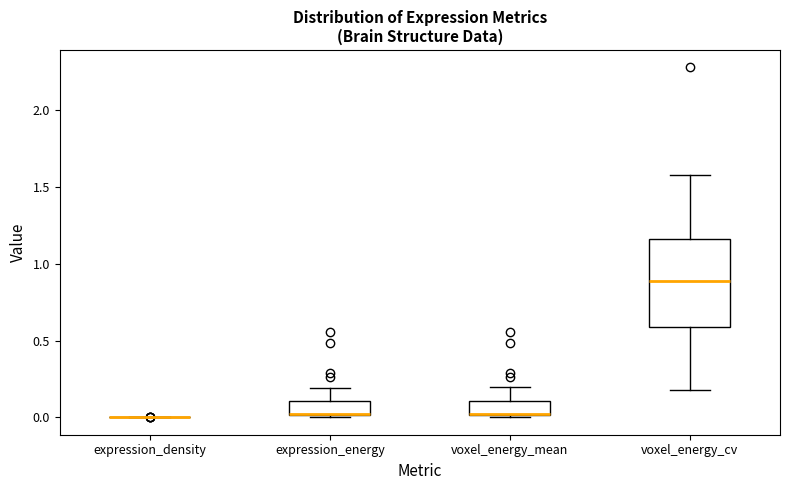

Which box is the tallest, from its lower edge to its upper edge?

voxel_energy_cv